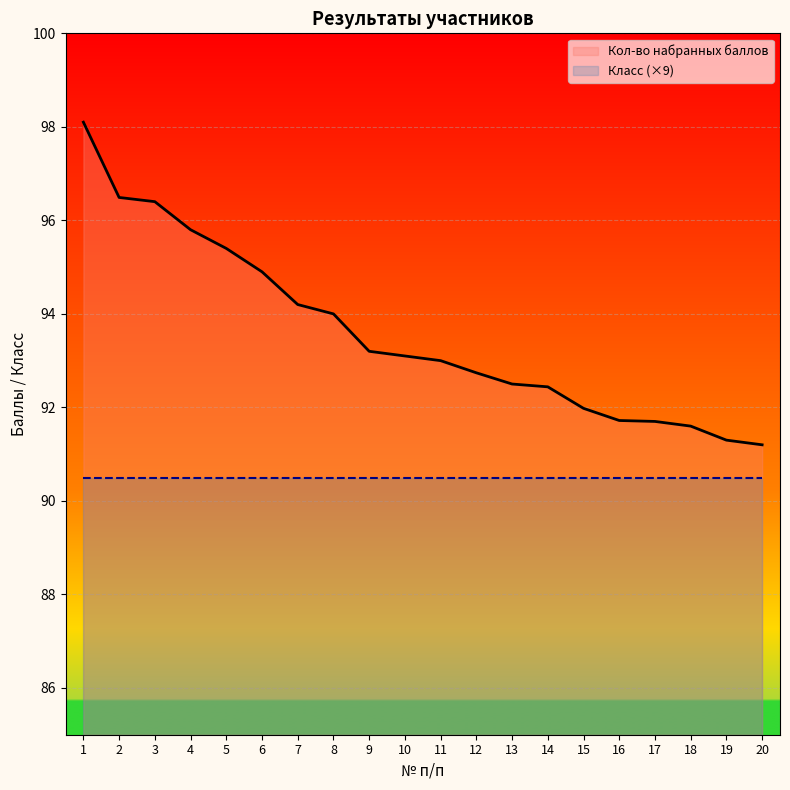

At which category does the chart reach its peak across all series?

1